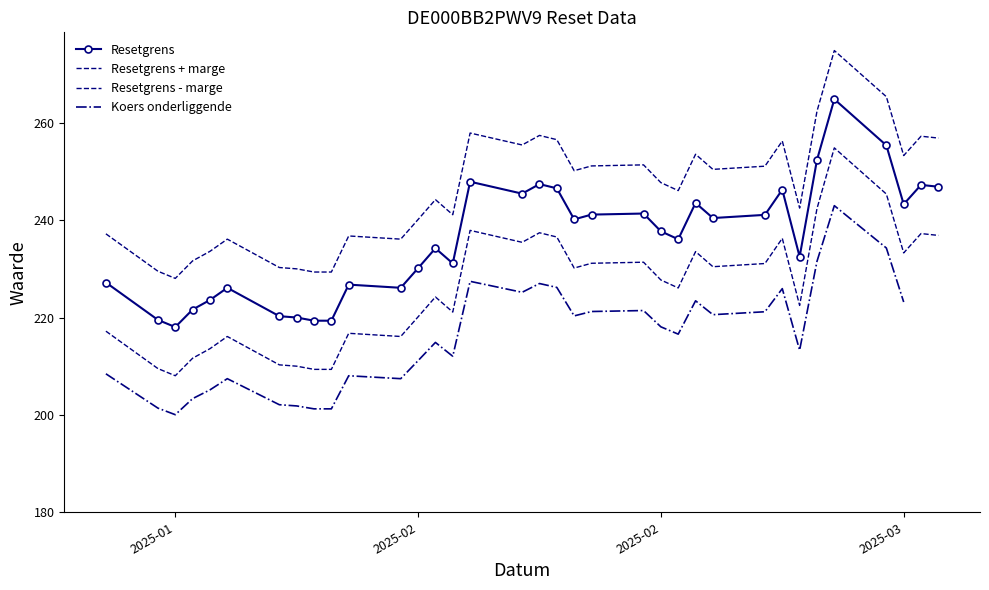

How many categories are shown in the chart?

35